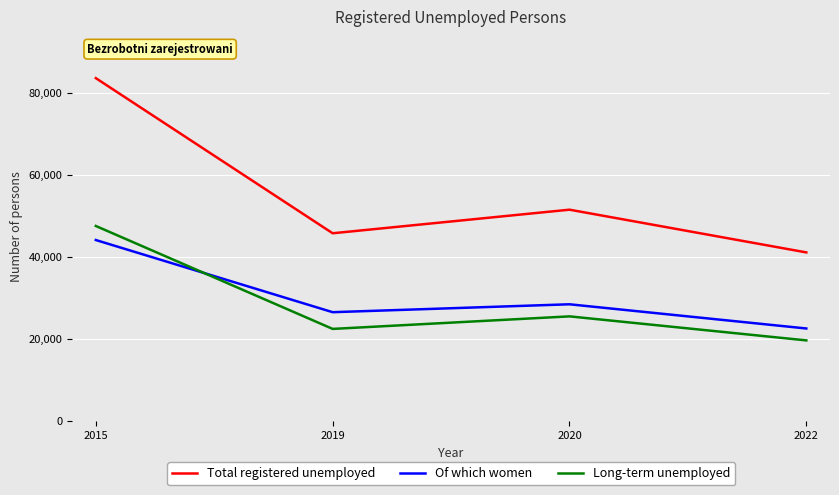

What is the difference between the maximum and second lowest values in the Long-term unemployed series?

25066